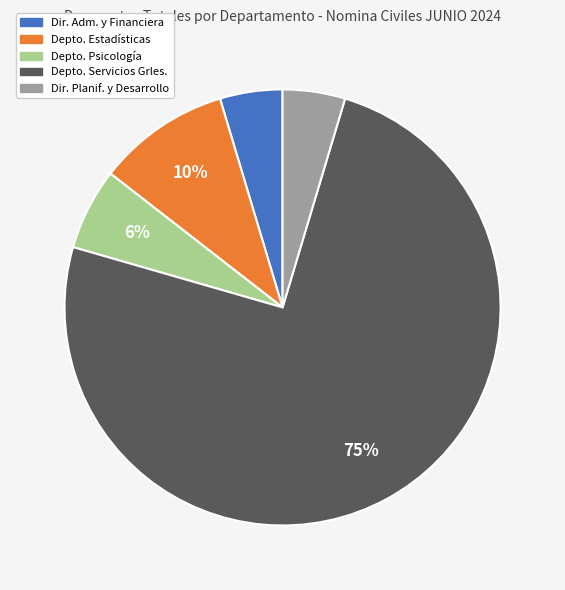

Is there a majority slice in this chart?

Yes